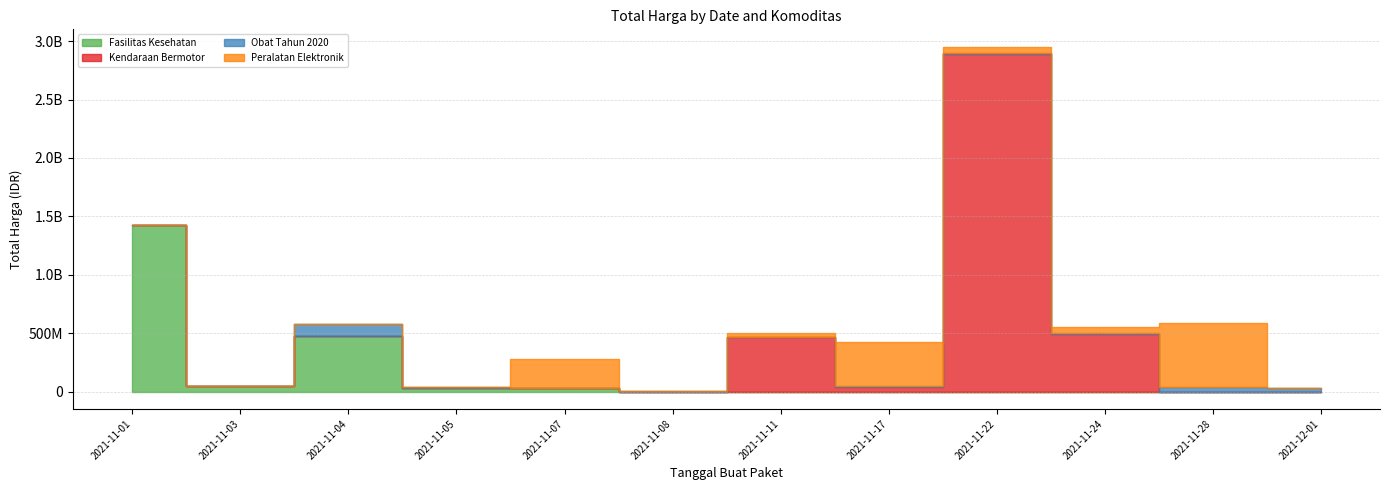

Which series has the largest total across all categories?

Kendaraan Bermotor